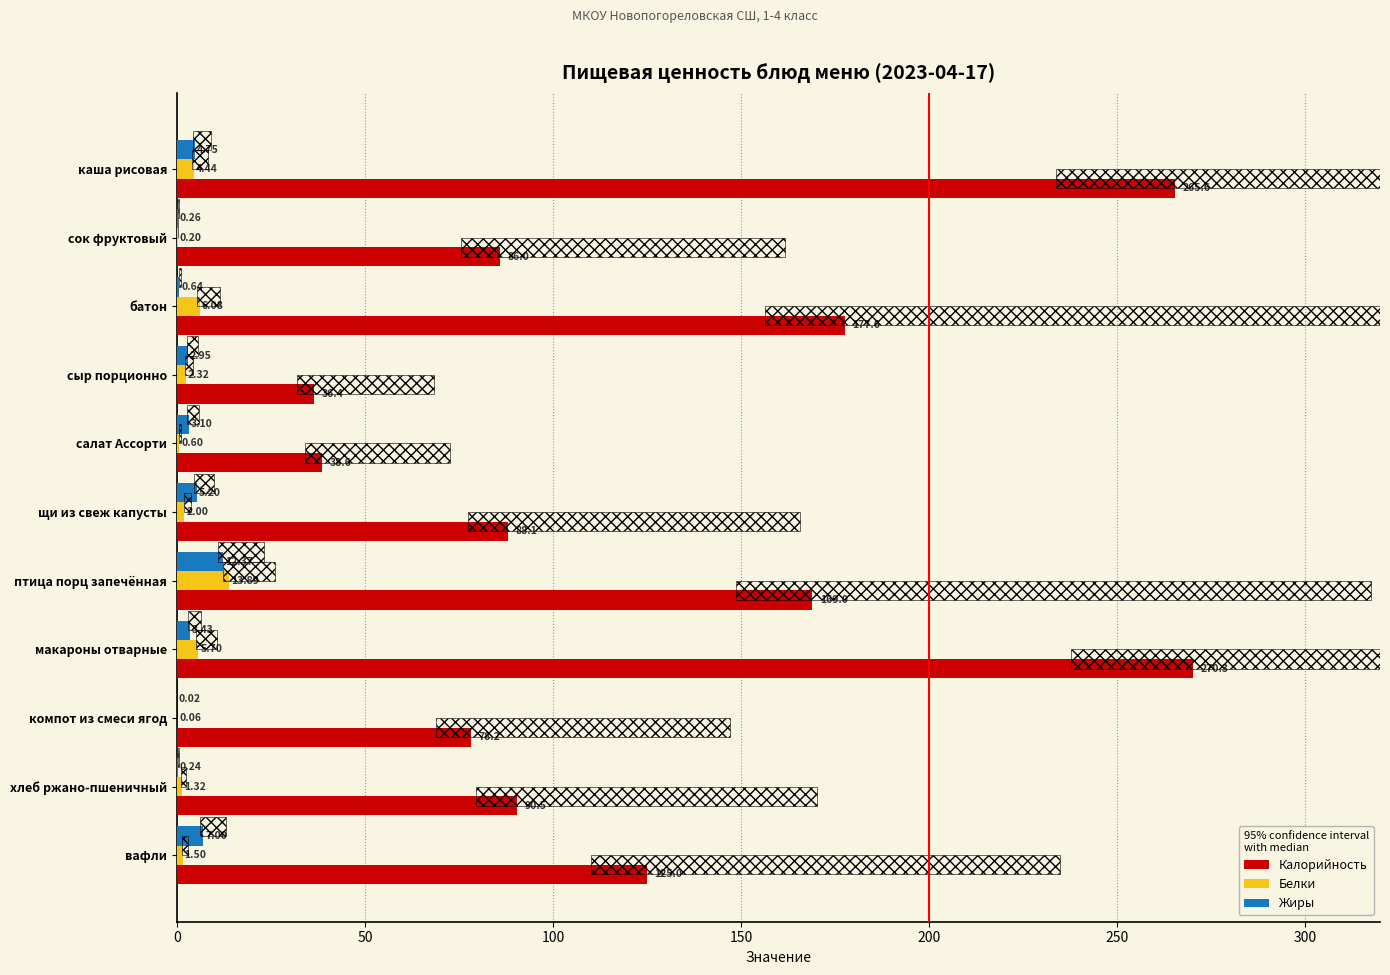

Rank the series by their maximum value, from highest to lowest.

Калорийность, Белки, Жиры